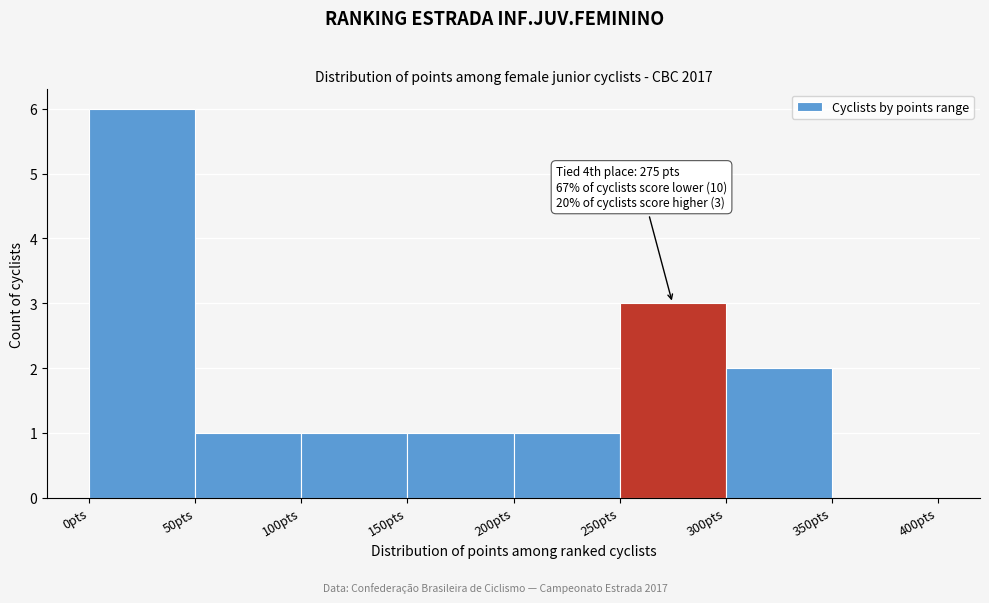

Which range on the x-axis has the tallest bar?

0 to 50